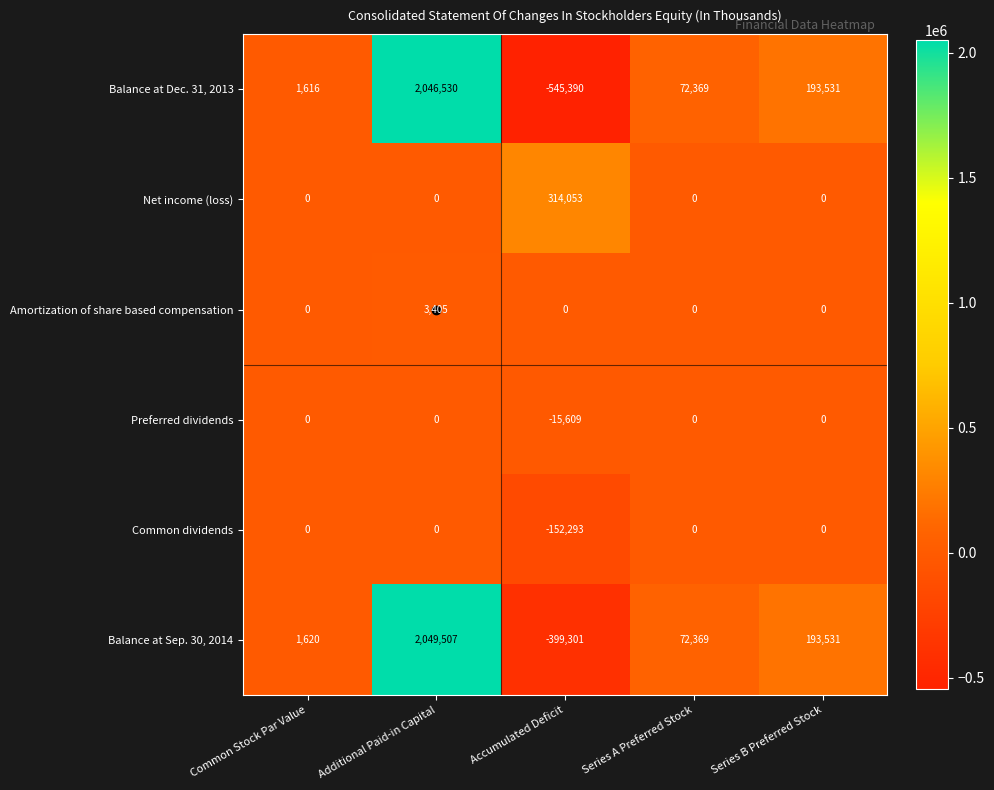

What is the sum of the Balance at Sep. 30, 2014 values at Accumulated Deficit and Additional Paid-in Capital?

1650206